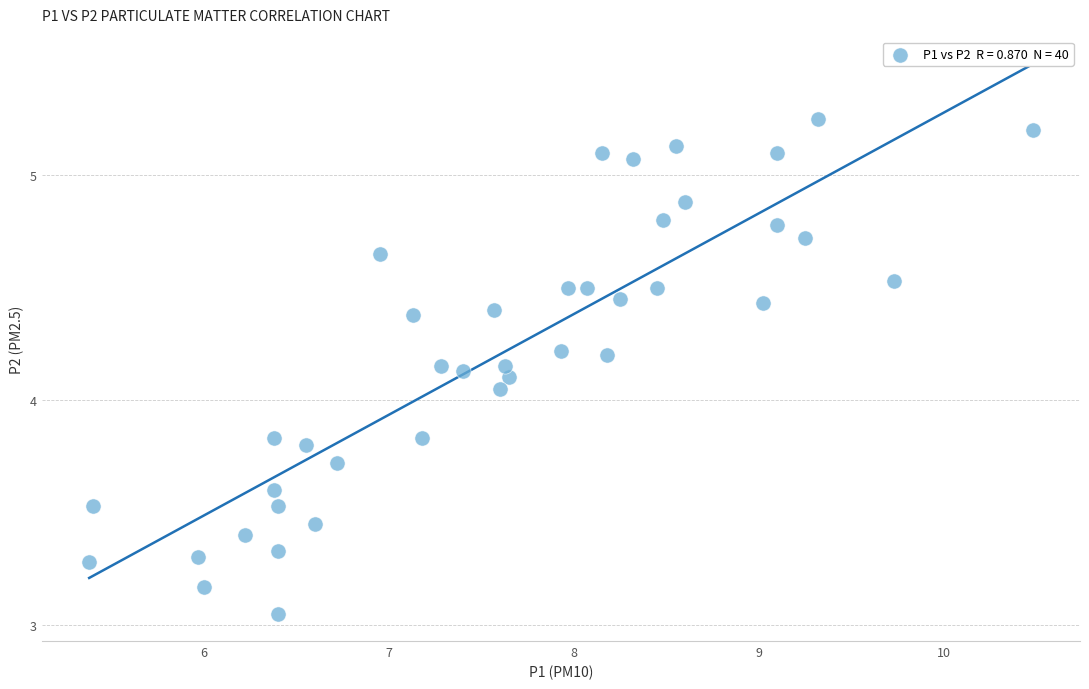

What is the range of Y values (max minus min)?

2.2